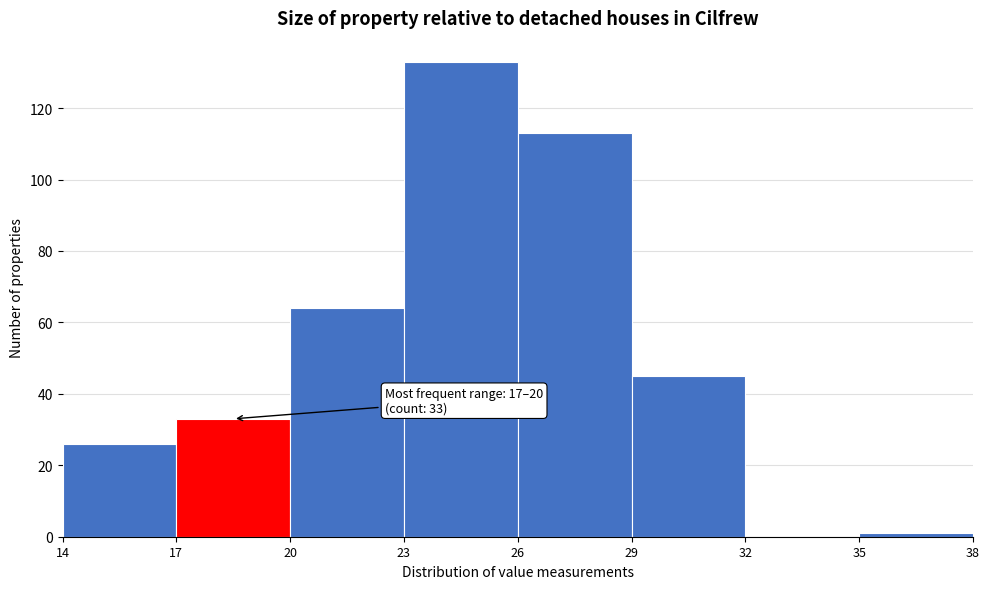

Which range on the x-axis has the tallest bar?

23 to 26